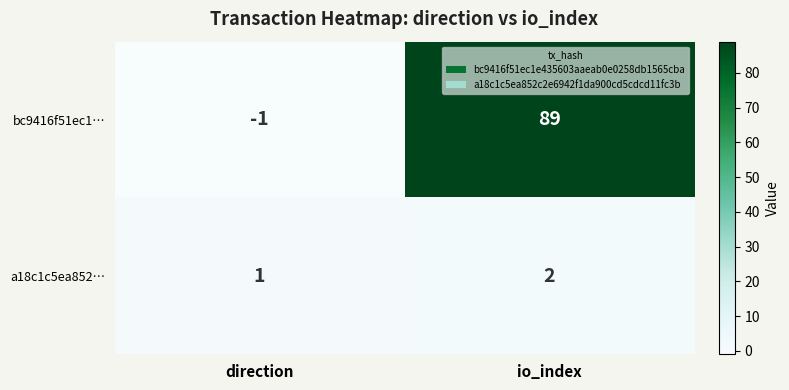

The value of a18c1c5ea852… at io_index is 3. True or false?

False